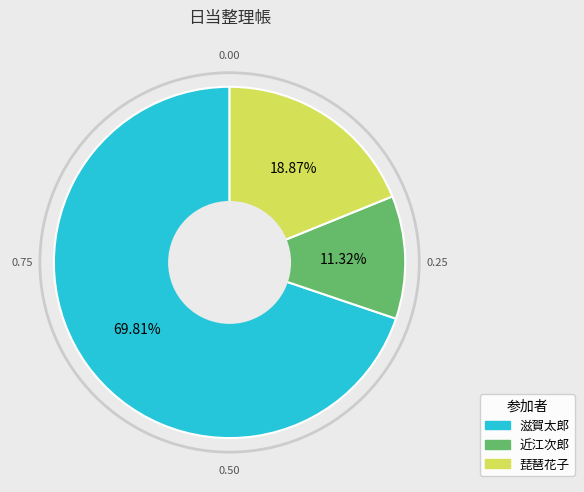

Does 近江次郎 account for over 50% of the chart?

No